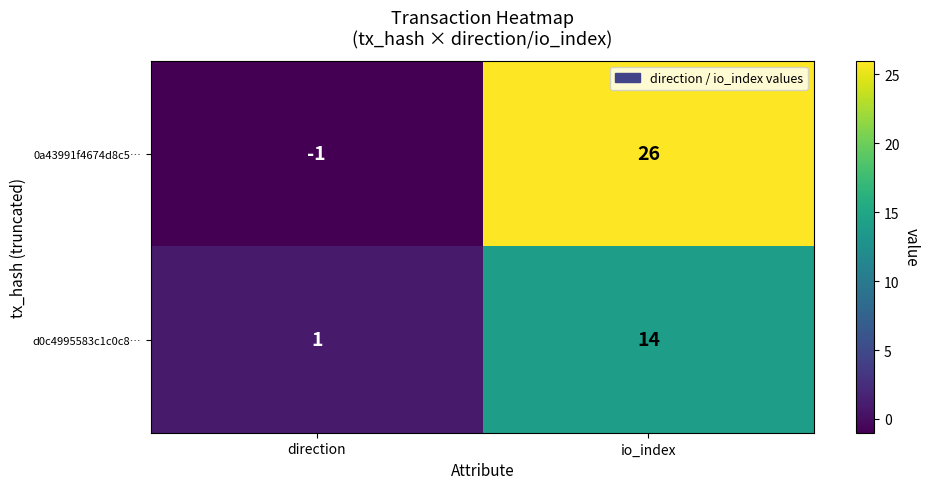

Which series has the widest spread of values?

0a43991f4674d8c5…